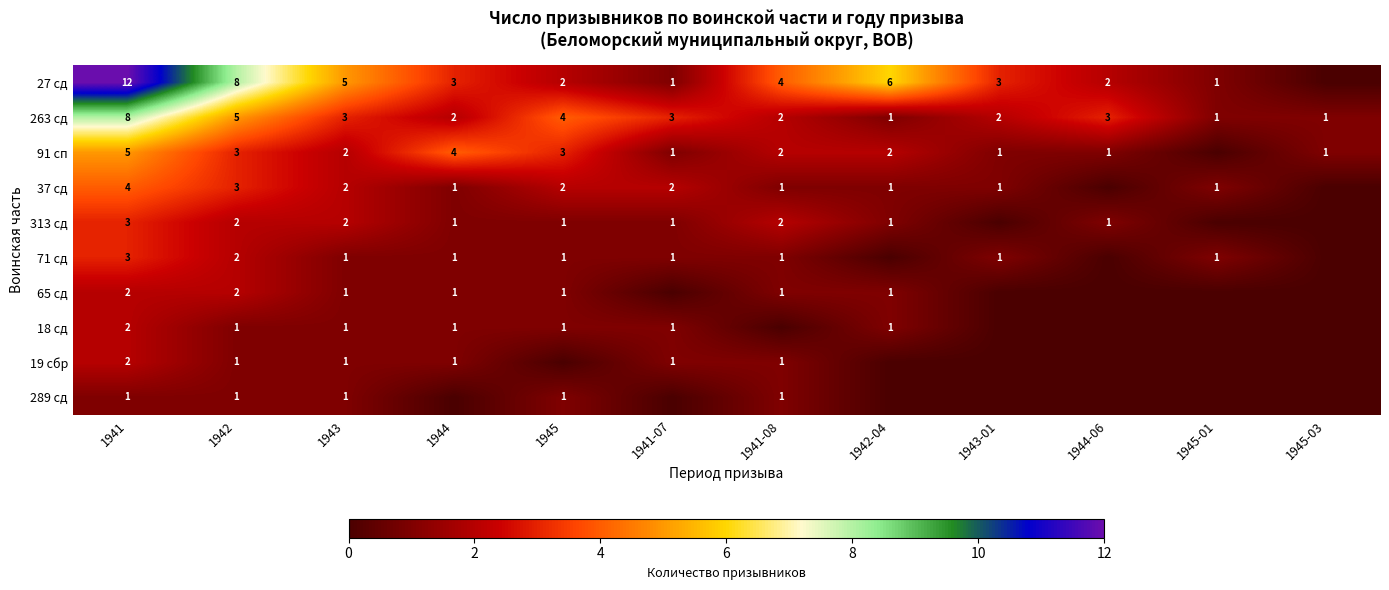

What is the average value of the 263 сд series?

3